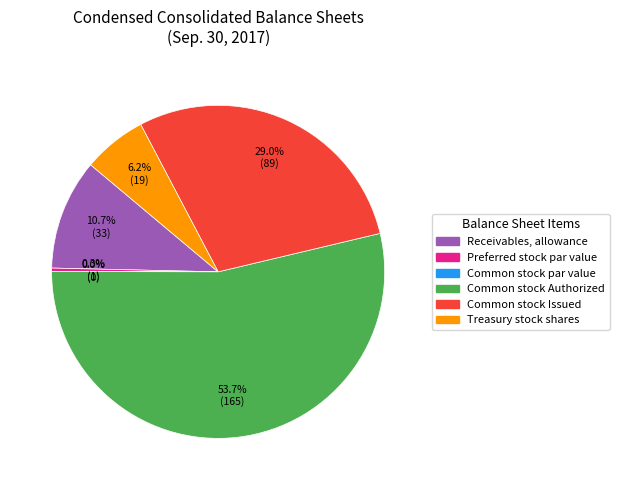

What is the ratio of the value at Common stock Issued to the value at Receivables, allowance?

2.7